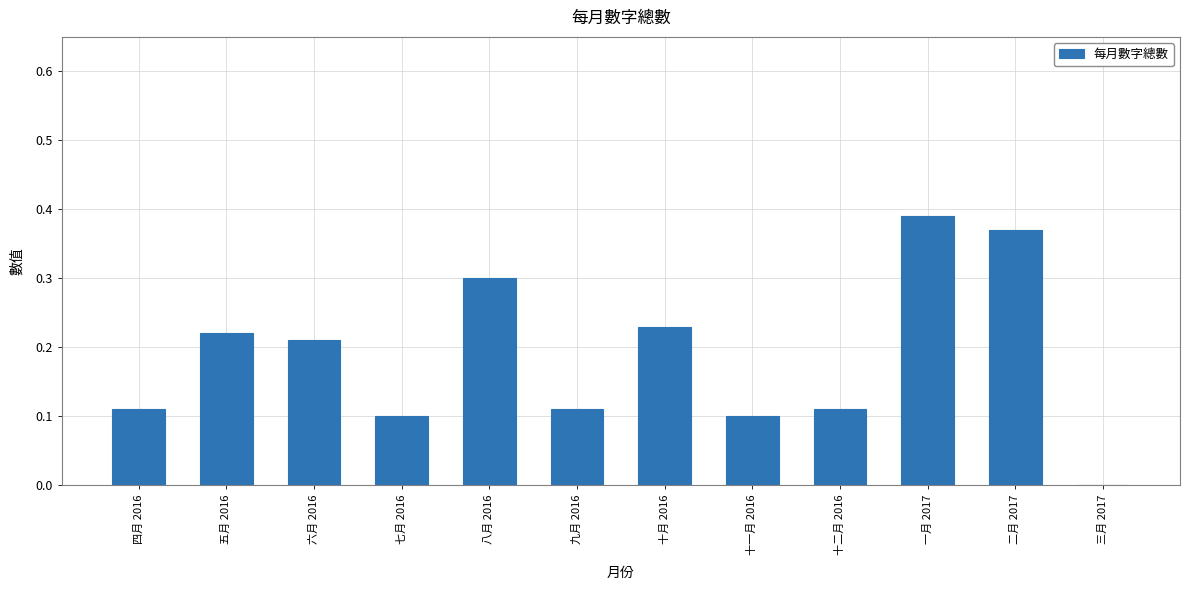

The value at 一月 2017 is 0.5. True or false?

False